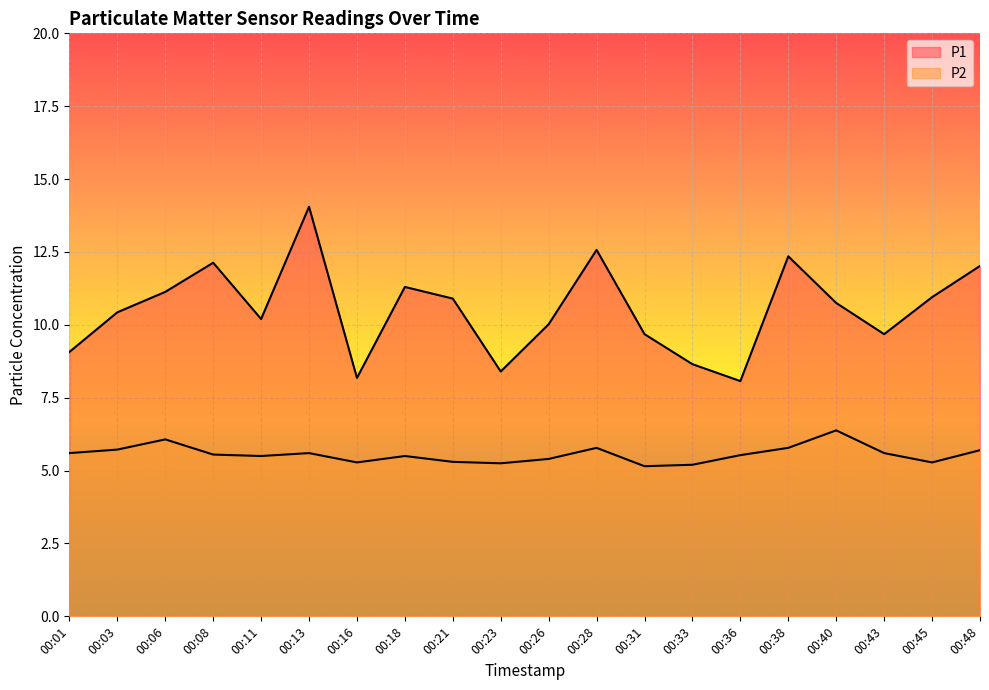

What is the value of the P2 point at the 9th from the left?

5.3